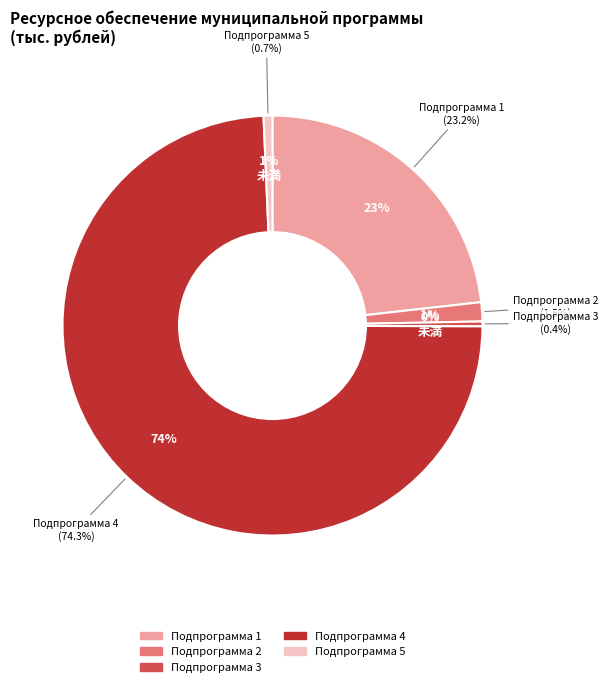

True or false: Подпрограмма 4 accounts for 89% of the total.

False